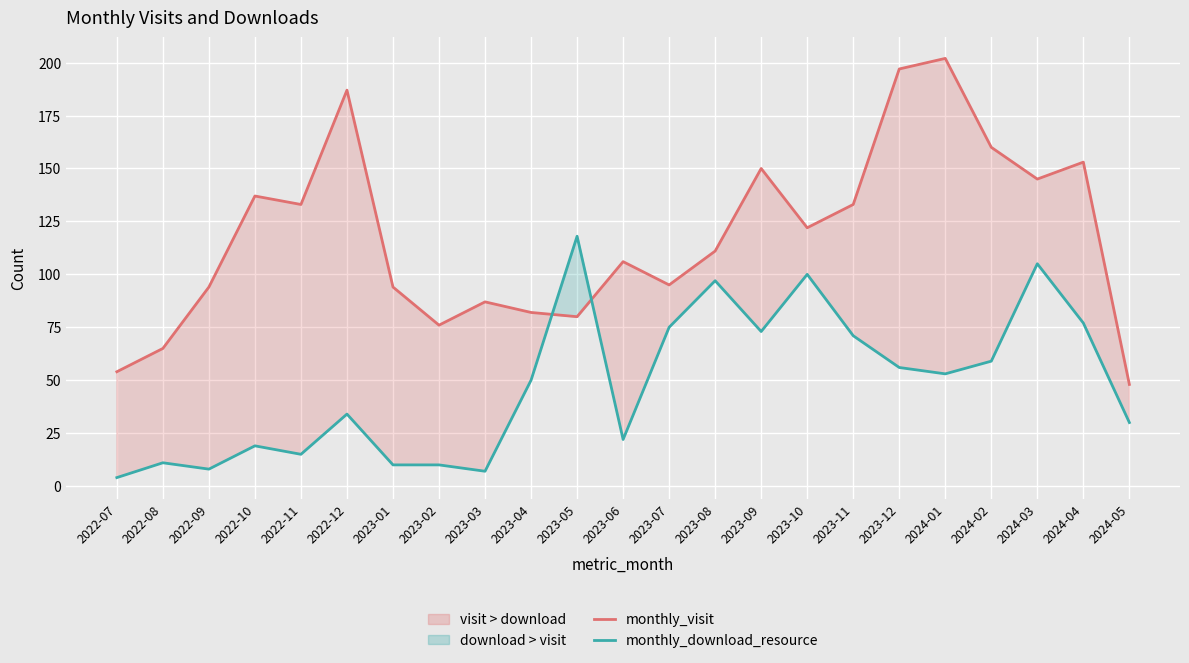

Does the chart display data point markers on the line(s)?

No